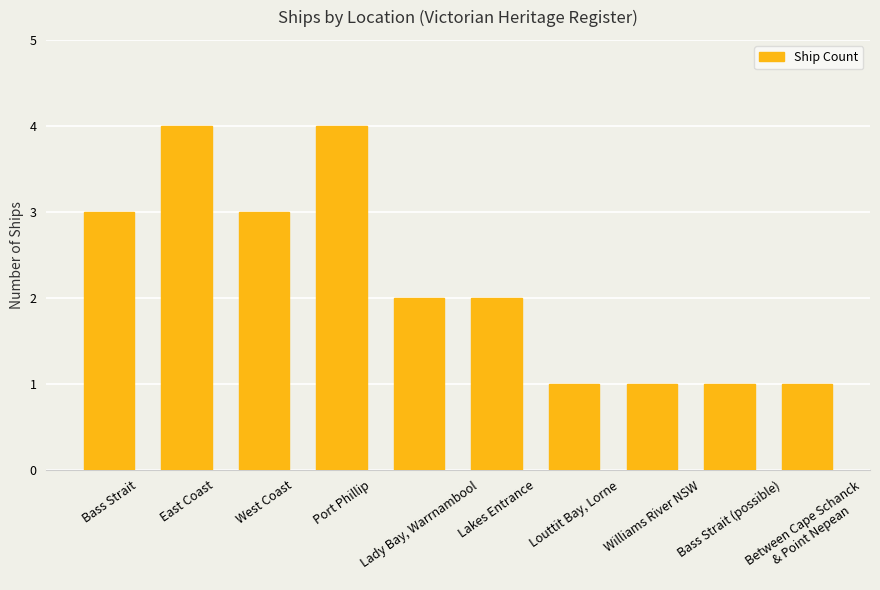

What is the label of the 4th bar from the left?

Port Phillip